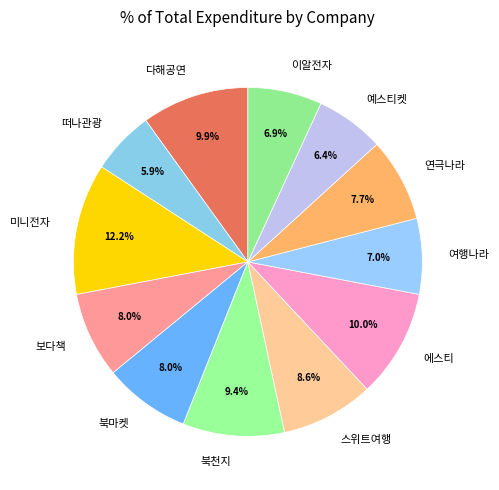

What portion of the pie excludes 이알전자?

93.1%